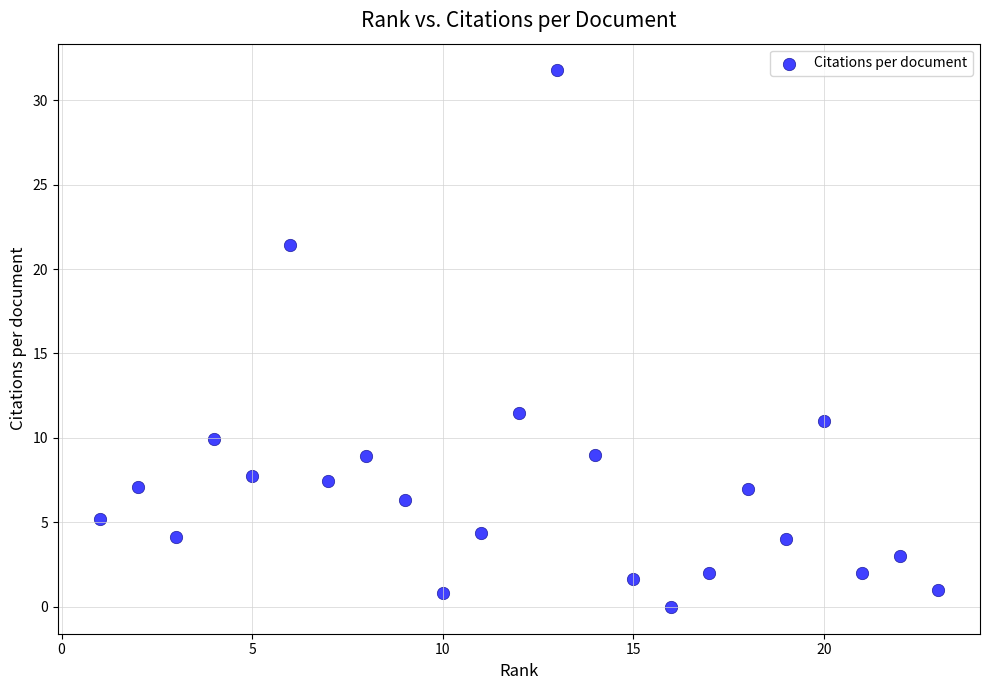

What Y value in the scatter plot is closest to 15?

11.5